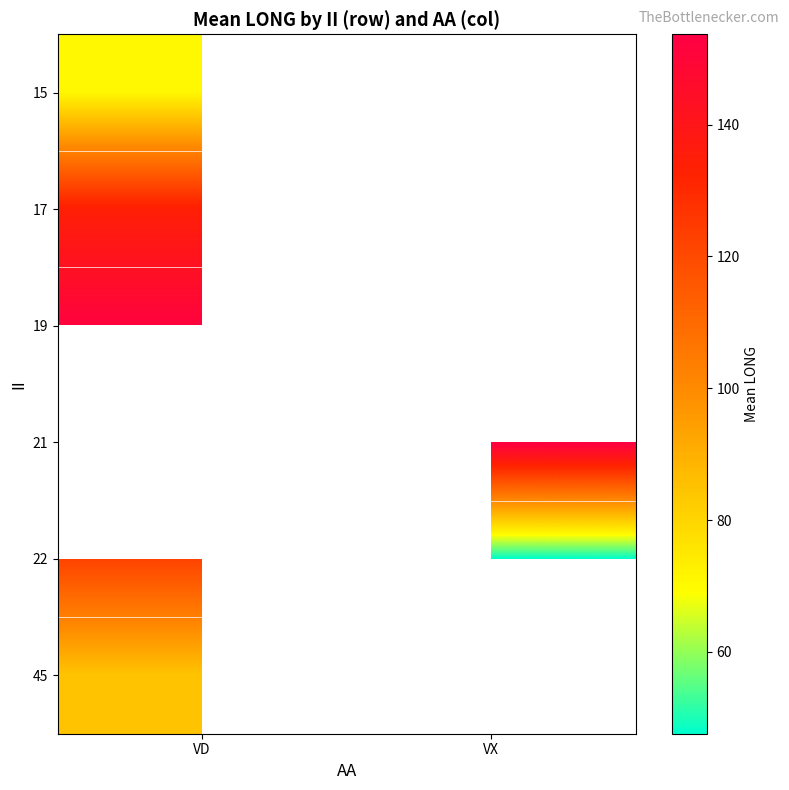

Rank the series by their maximum value, from lowest to highest.

15, 45, 17, 19, 21, 22